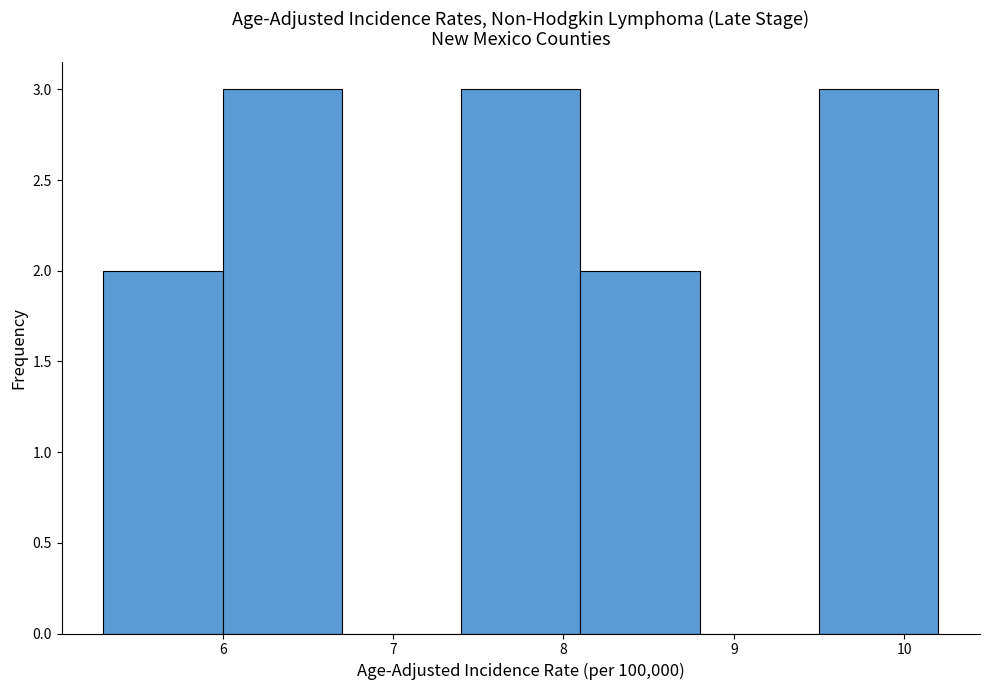

Reading left to right, transcribe this chart: for each bar, give the range it covers on the x-axis and its height. The values are not printed on the chart, so give them approximately, as read against the axis.

5.3 to 6.0: 2
6.0 to 6.7: 3
6.7 to 7.4: 0
7.4 to 8.1: 3
8.1 to 8.8: 2
8.8 to 9.5: 0
9.5 to 10.2: 3